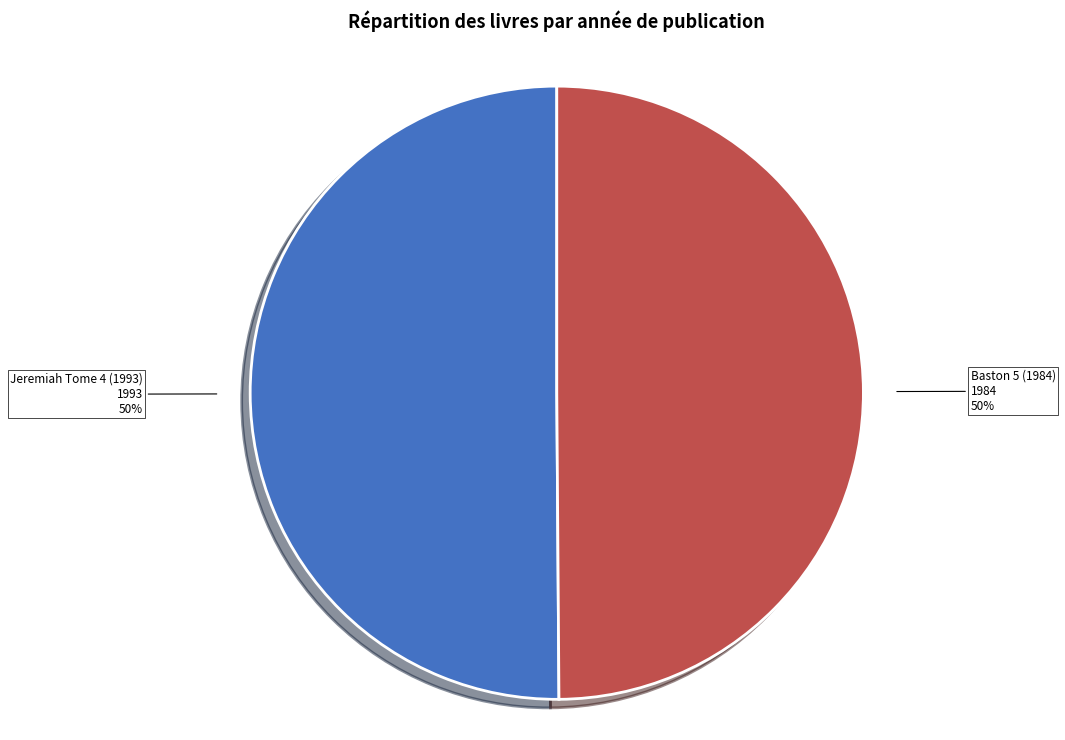

How many slices are in this pie chart?

2